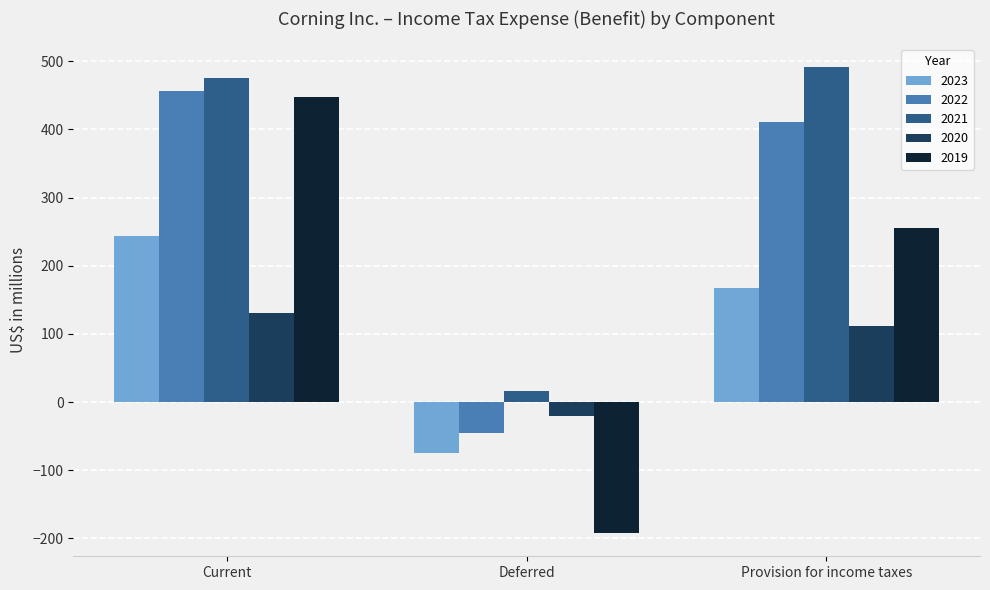

What are all the series names shown in the legend?

2023, 2022, 2021, 2020, 2019